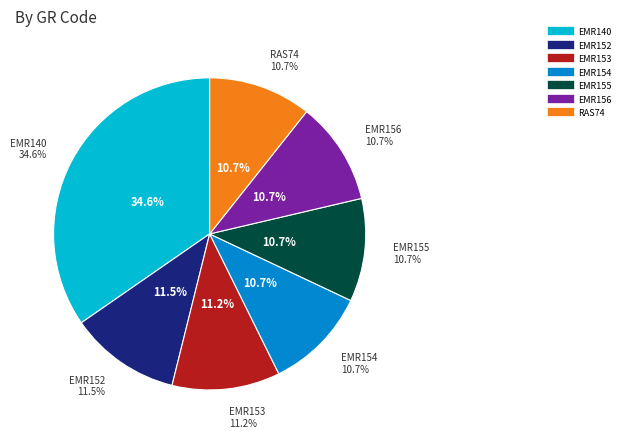

What is the total percentage of EMR152 and EMR155?

22.2%